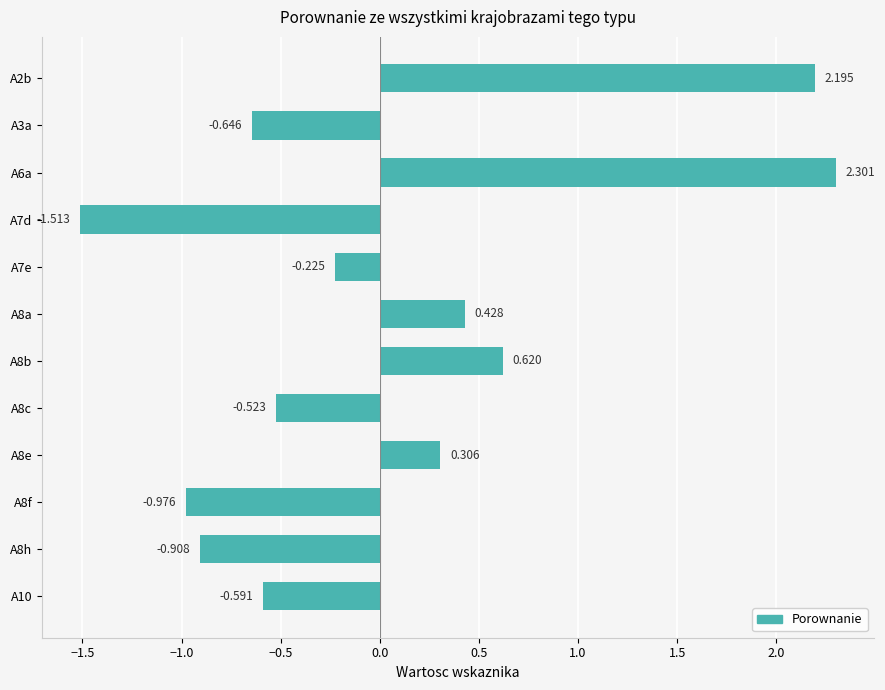

How many data points are less than 0?

7